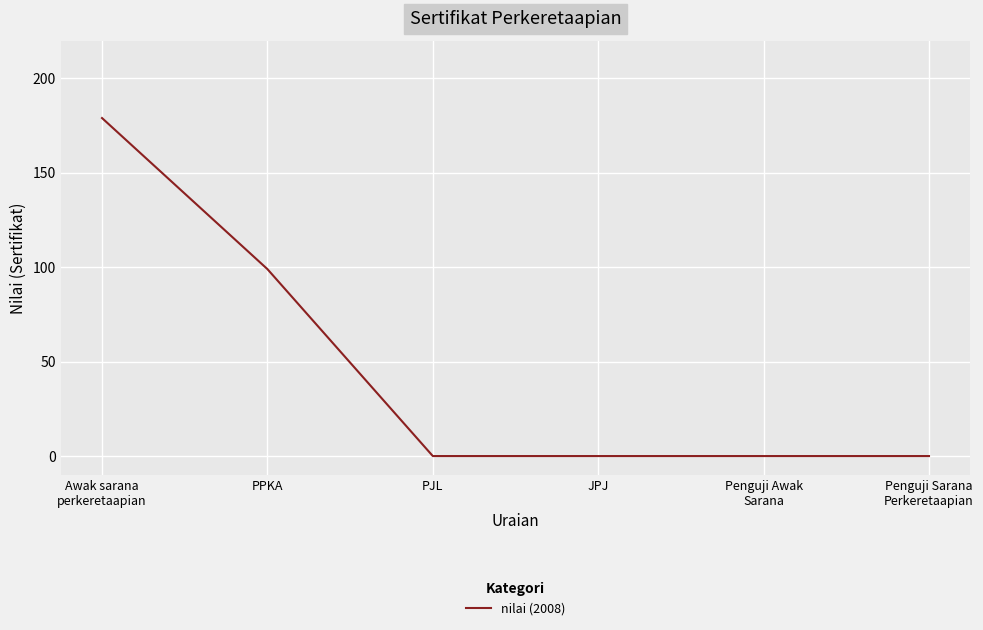

At which label is the value closest to 89?

PPKA